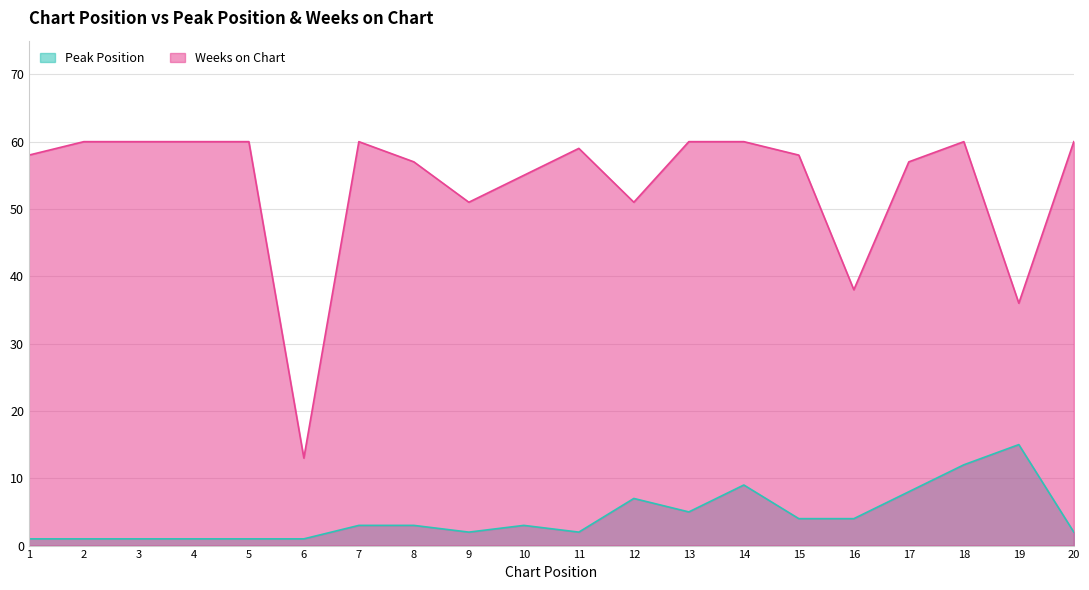

The Weeks on Chart series shows 60 at 14. True or false?

True